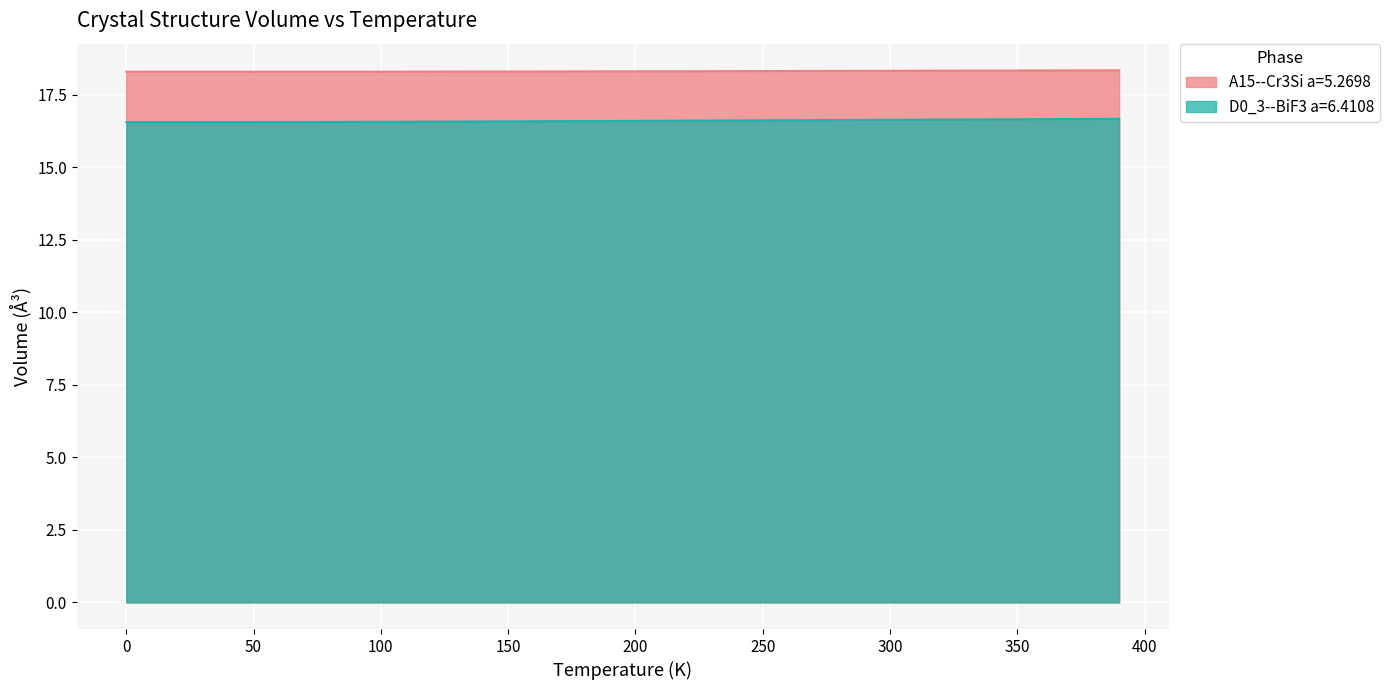

True or false: D0_3--BiF3 a=6.4108 has more than 2 points higher than both neighbors.

False